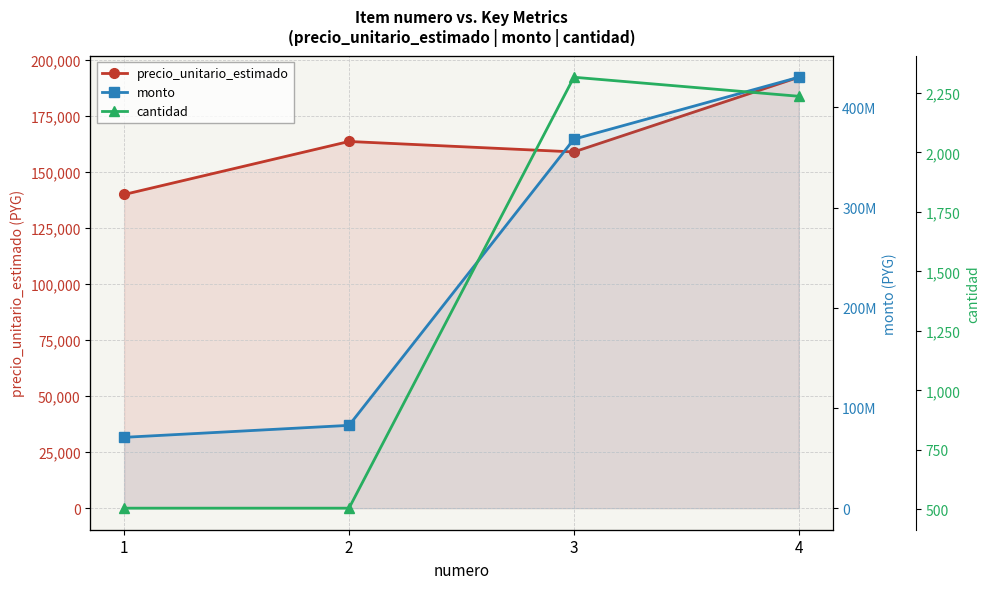

How many categories are shown in the chart?

4